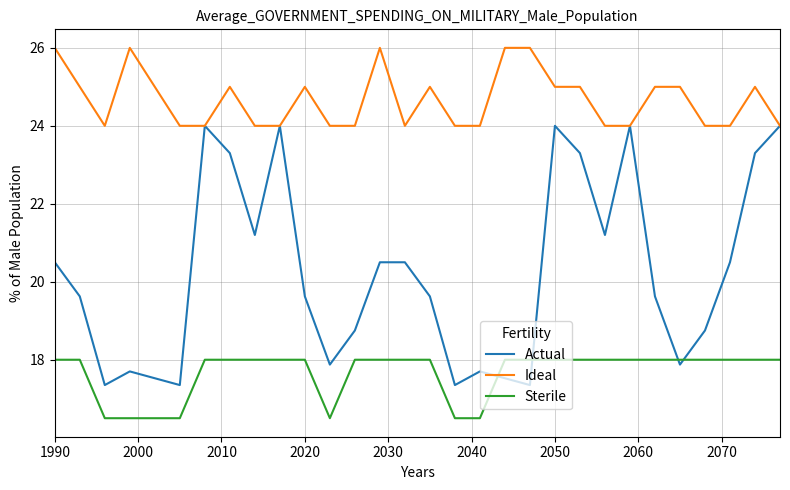

Rank the series by their average value, from highest to lowest.

Ideal, Actual, Sterile